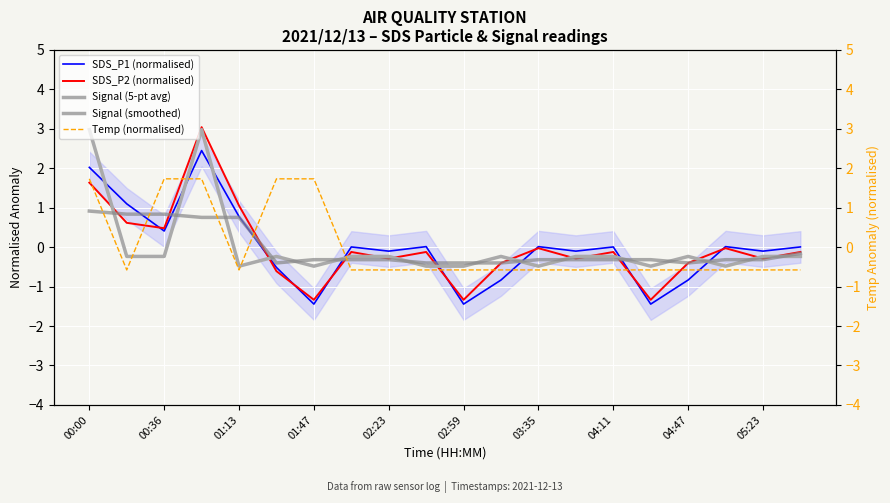

What is the lowest value of the Signal (smoothed) series?

-0.4